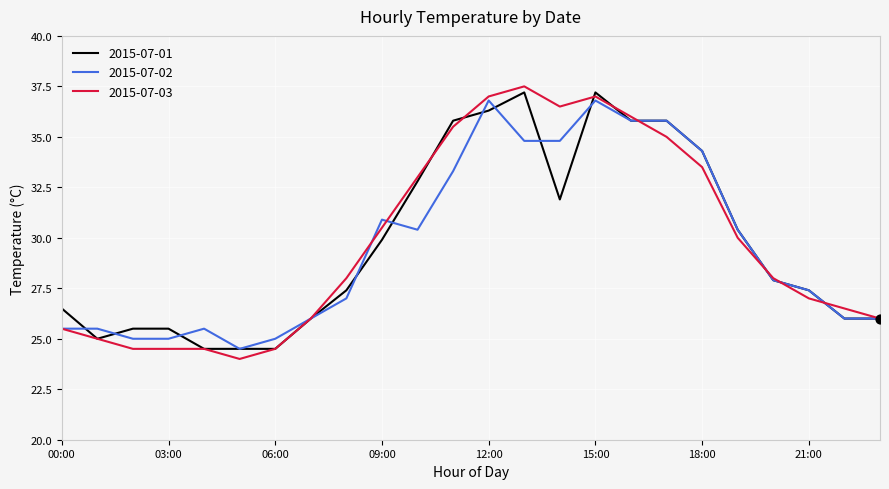

What is the greatest value displayed?

37.5